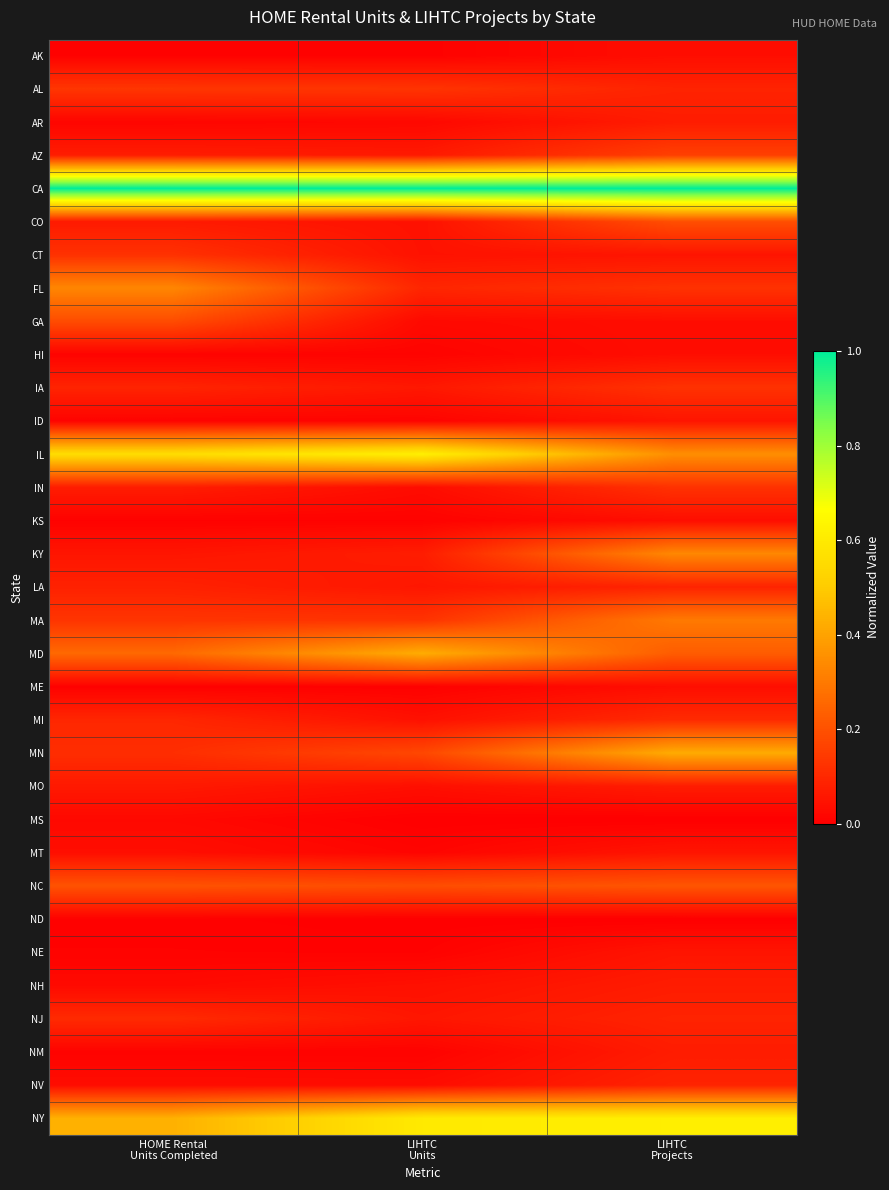

What is the spread (max minus min) of values at HOME Rental
Units Completed?

1.0